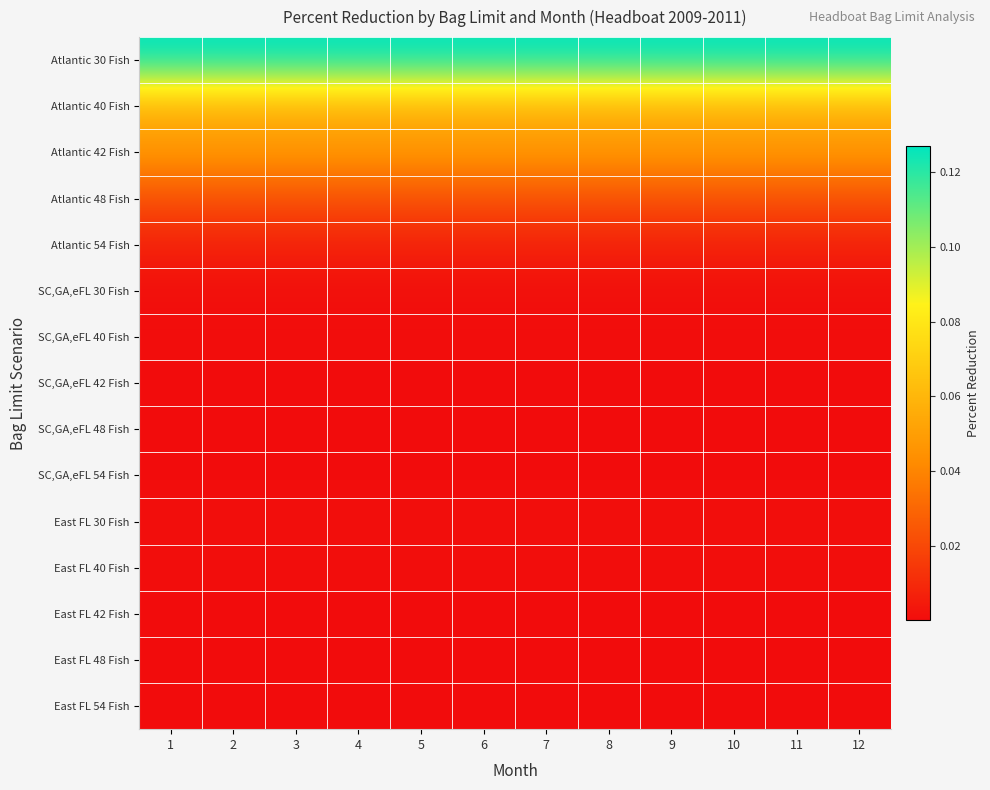

Reading left to right, list all the values displayed in this chart.

Atlantic 30 Fish: 1=0.1	2=0.1	3=0.1	4=0.1	5=0.1	6=0.1	7=0.1	8=0.1	9=0.1	10=0.1	11=0.1	12=0.1
Atlantic 40 Fish: 1=0.1	2=0.1	3=0.1	4=0.1	5=0.1	6=0.1	7=0.1	8=0.1	9=0.1	10=0.1	11=0.1	12=0.1
Atlantic 42 Fish: 1=0.0	2=0.0	3=0.0	4=0.0	5=0.0	6=0.0	7=0.0	8=0.0	9=0.0	10=0.0	11=0.0	12=0.0
Atlantic 48 Fish: 1=0.0	2=0.0	3=0.0	4=0.0	5=0.0	6=0.0	7=0.0	8=0.0	9=0.0	10=0.0	11=0.0	12=0.0
Atlantic 54 Fish: 1=0.0	2=0.0	3=0.0	4=0.0	5=0.0	6=0.0	7=0.0	8=0.0	9=0.0	10=0.0	11=0.0	12=0.0
SC,GA,eFL 30 Fish: 1=0.0	2=0.0	3=0.0	4=0.0	5=0.0	6=0.0	7=0.0	8=0.0	9=0.0	10=0.0	11=0.0	12=0.0
SC,GA,eFL 40 Fish: 1=0.0	2=0.0	3=0.0	4=0.0	5=0.0	6=0.0	7=0.0	8=0.0	9=0.0	10=0.0	11=0.0	12=0.0
SC,GA,eFL 42 Fish: 1=0.0	2=0.0	3=0.0	4=0.0	5=0.0	6=0.0	7=0.0	8=0.0	9=0.0	10=0.0	11=0.0	12=0.0
SC,GA,eFL 48 Fish: 1=0.0	2=0.0	3=0.0	4=0.0	5=0.0	6=0.0	7=0.0	8=0.0	9=0.0	10=0.0	11=0.0	12=0.0
SC,GA,eFL 54 Fish: 1=0.0	2=0.0	3=0.0	4=0.0	5=0.0	6=0.0	7=0.0	8=0.0	9=0.0	10=0.0	11=0.0	12=0.0
East FL 30 Fish: 1=0.0	2=0.0	3=0.0	4=0.0	5=0.0	6=0.0	7=0.0	8=0.0	9=0.0	10=0.0	11=0.0	12=0.0
East FL 40 Fish: 1=0.0	2=0.0	3=0.0	4=0.0	5=0.0	6=0.0	7=0.0	8=0.0	9=0.0	10=0.0	11=0.0	12=0.0
East FL 42 Fish: 1=0.0	2=0.0	3=0.0	4=0.0	5=0.0	6=0.0	7=0.0	8=0.0	9=0.0	10=0.0	11=0.0	12=0.0
East FL 48 Fish: 1=0.0	2=0.0	3=0.0	4=0.0	5=0.0	6=0.0	7=0.0	8=0.0	9=0.0	10=0.0	11=0.0	12=0.0
East FL 54 Fish: 1=0.0	2=0.0	3=0.0	4=0.0	5=0.0	6=0.0	7=0.0	8=0.0	9=0.0	10=0.0	11=0.0	12=0.0